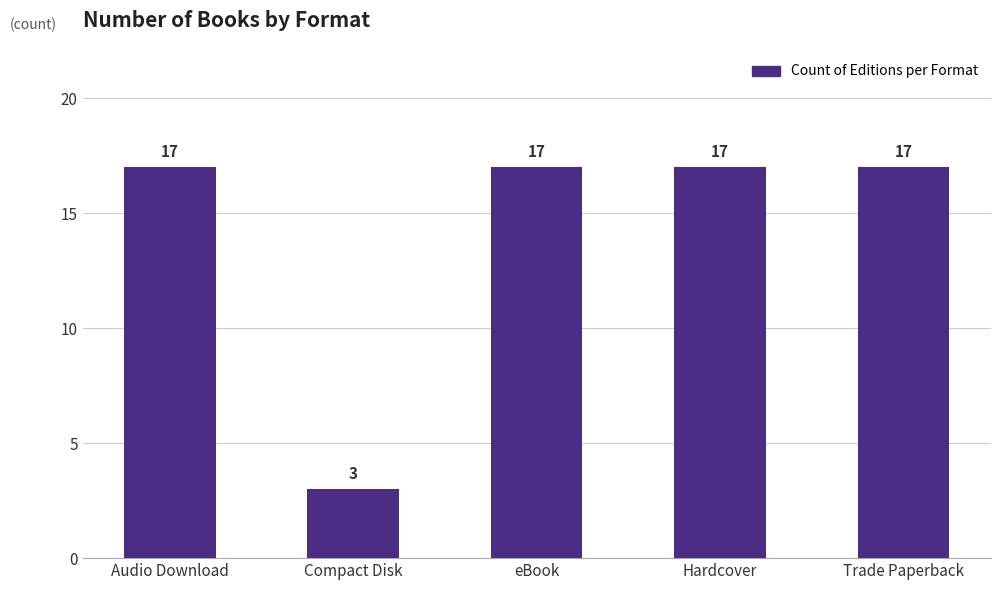

Between Trade Paperback and Compact Disk, which is larger?

Trade Paperback